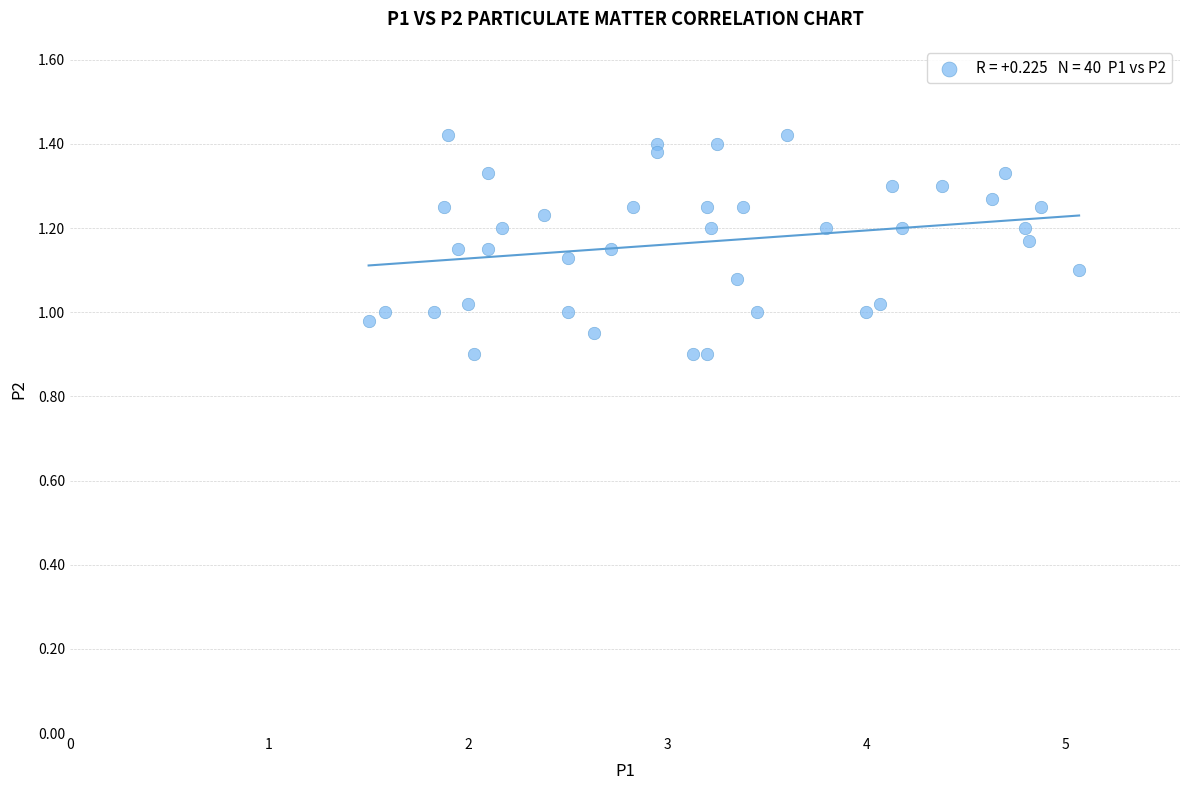

What is the range of X values (max minus min)?

3.6